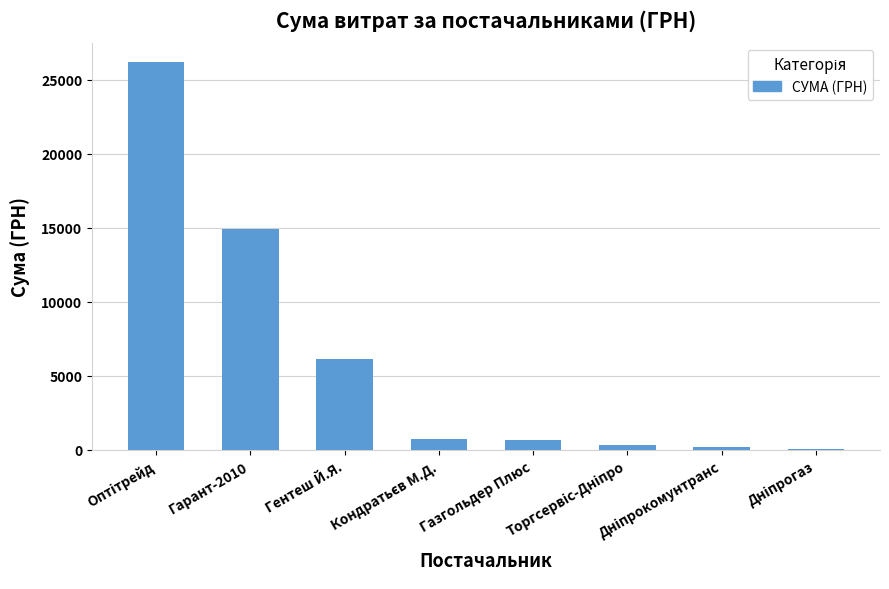

What is the sum of all values?

49192.0